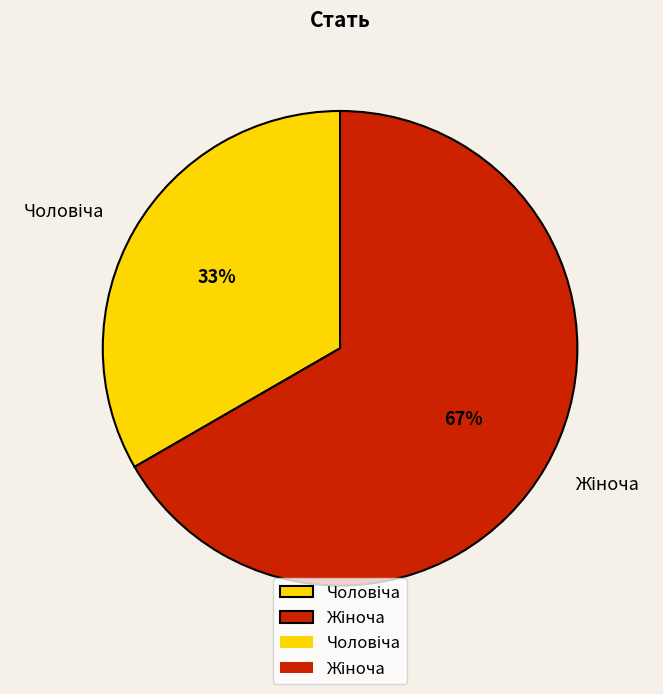

Is there any slice that represents more than half of the pie?

Yes